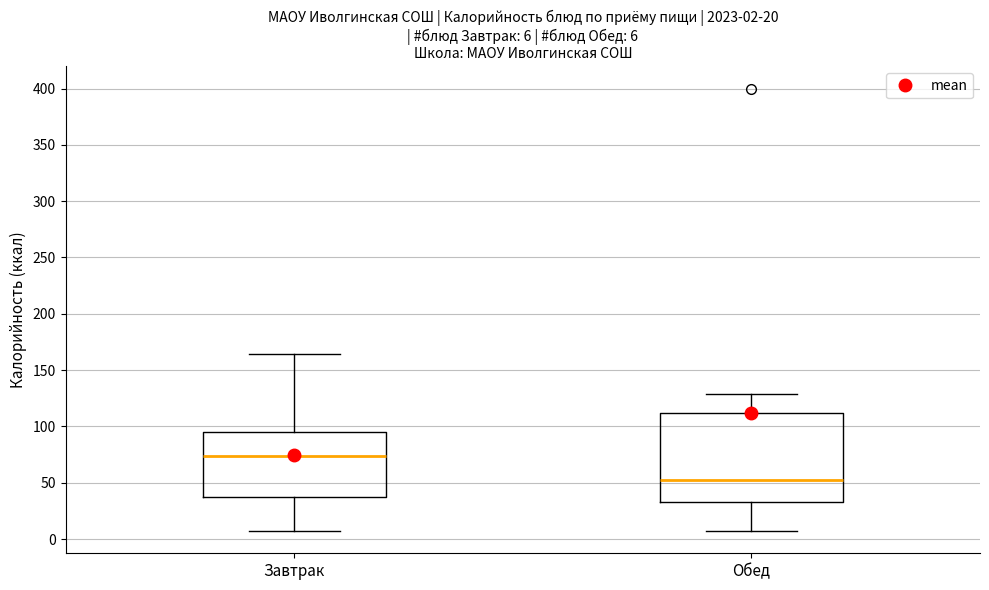

Which box is the tallest, from its lower edge to its upper edge?

Обед